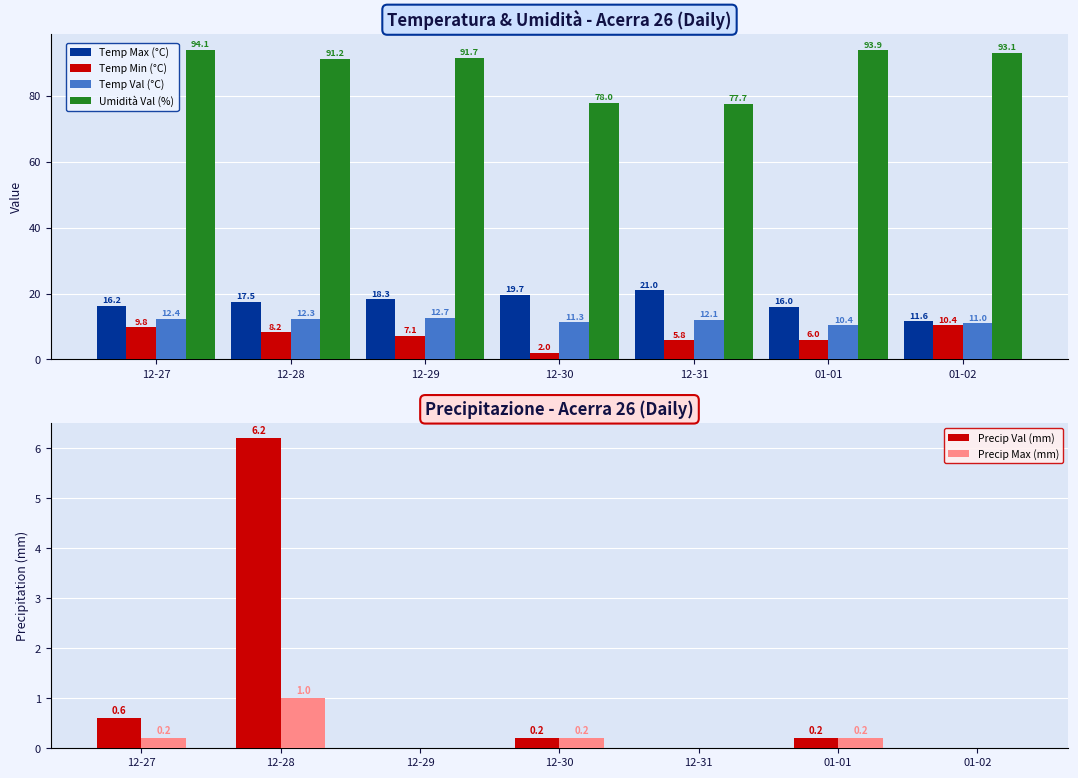

Reading right to left, transcribe all the data shown in this chart.

Temp Max (°C): 01-02=11.6	01-01=16.0	12-31=21.0	12-30=19.7	12-29=18.3	12-28=17.5	12-27=16.2
Temp Min (°C): 01-02=10.4	01-01=6.0	12-31=5.8	12-30=2.0	12-29=7.1	12-28=8.2	12-27=9.8
Temp Val (°C): 01-02=11.0	01-01=10.4	12-31=12.1	12-30=11.3	12-29=12.7	12-28=12.3	12-27=12.4
Umidità Val (%): 01-02=93.1	01-01=93.9	12-31=77.7	12-30=78.0	12-29=91.7	12-28=91.2	12-27=94.1
Precip Val (mm): 01-02=0.0	01-01=0.2	12-31=0.0	12-30=0.2	12-29=0.0	12-28=6.2	12-27=0.6
Precip Max (mm): 01-02=0.0	01-01=0.2	12-31=0.0	12-30=0.2	12-29=0.0	12-28=1.0	12-27=0.2